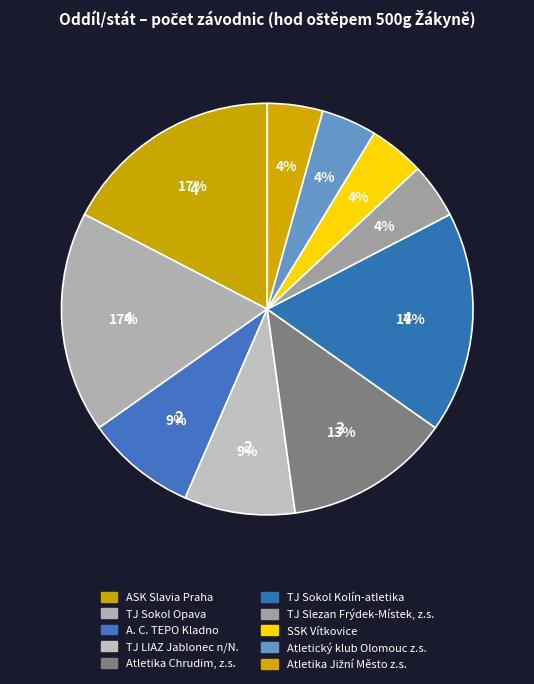

What portion of the pie excludes TJ LIAZ Jablonec n/N.?

91.3%